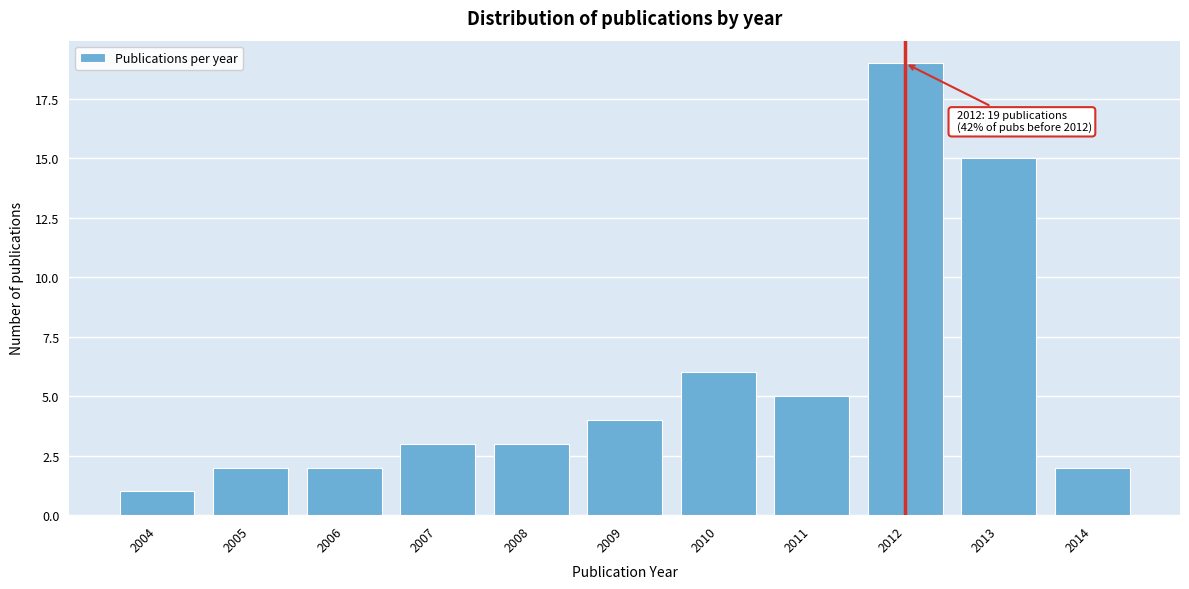

Reading left to right, transcribe all the data shown in this chart.

2004=1	2005=2	2006=2	2007=3	2008=3	2009=4	2010=6	2011=5	2012=19	2013=15	2014=2